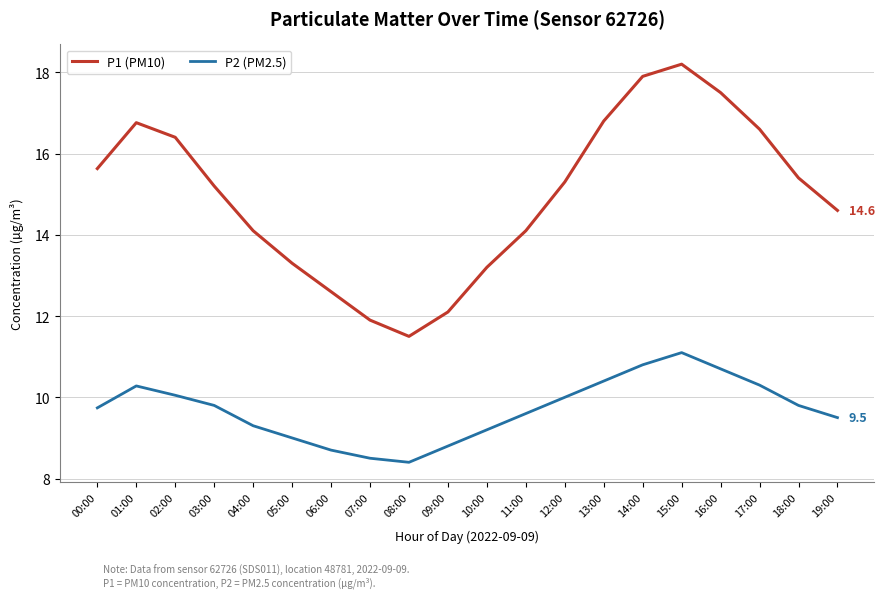

Rank the series by their average value, from lowest to highest.

P2 (PM2.5), P1 (PM10)